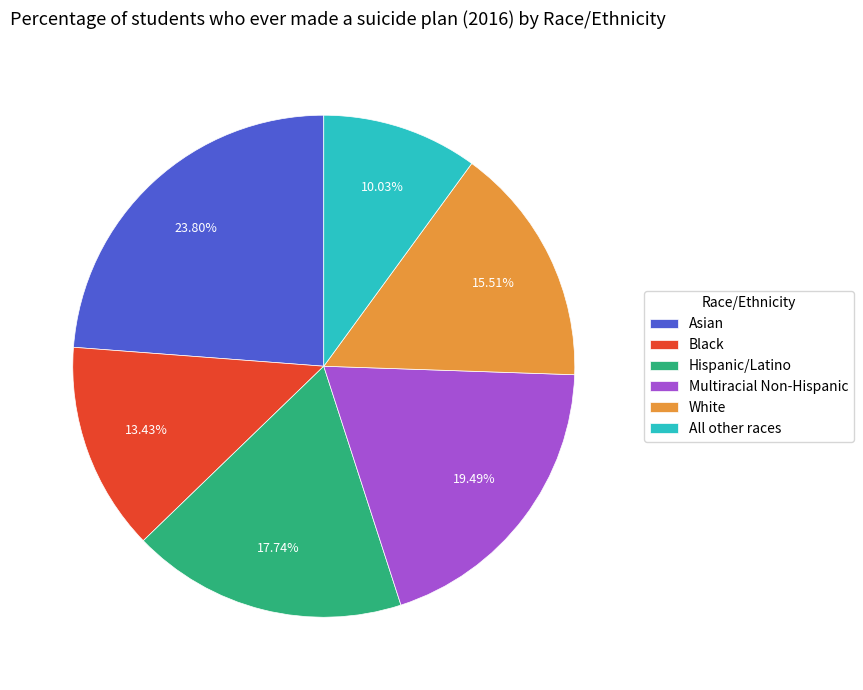

Is the sum of All other races and Hispanic/Latino greater than half?

No